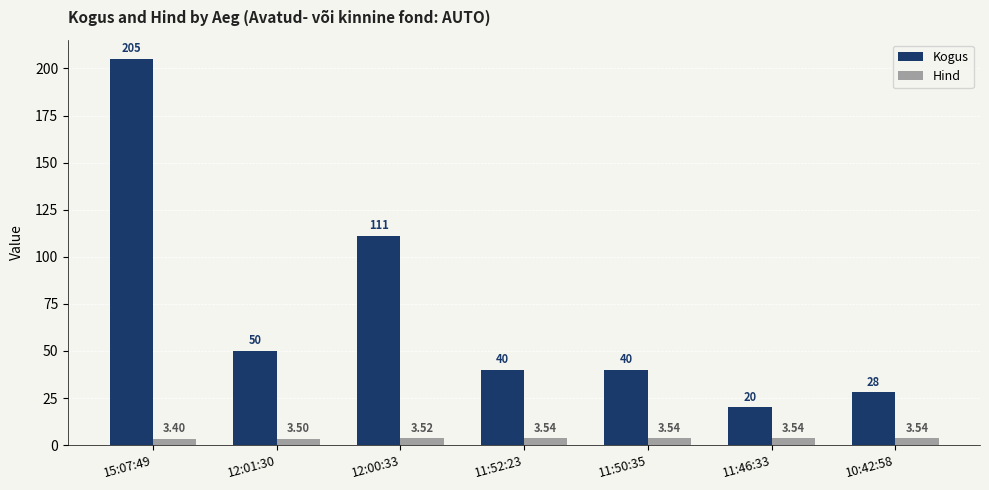

At 11:52:23, list the series in order from smallest to largest.

Hind, Kogus